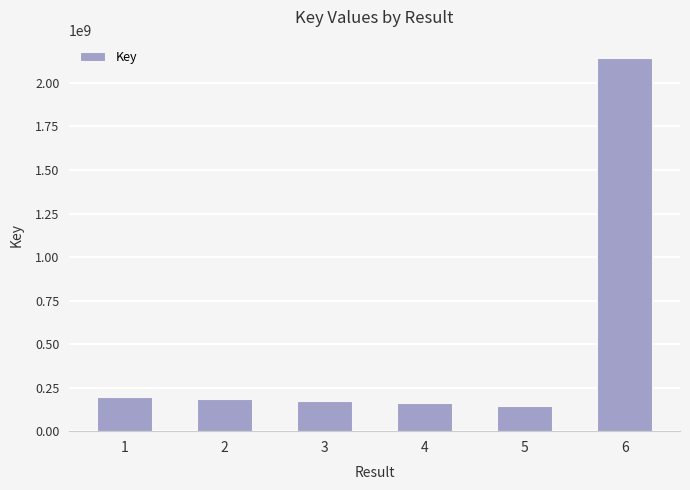

Which has a higher value, 1 or 4?

1